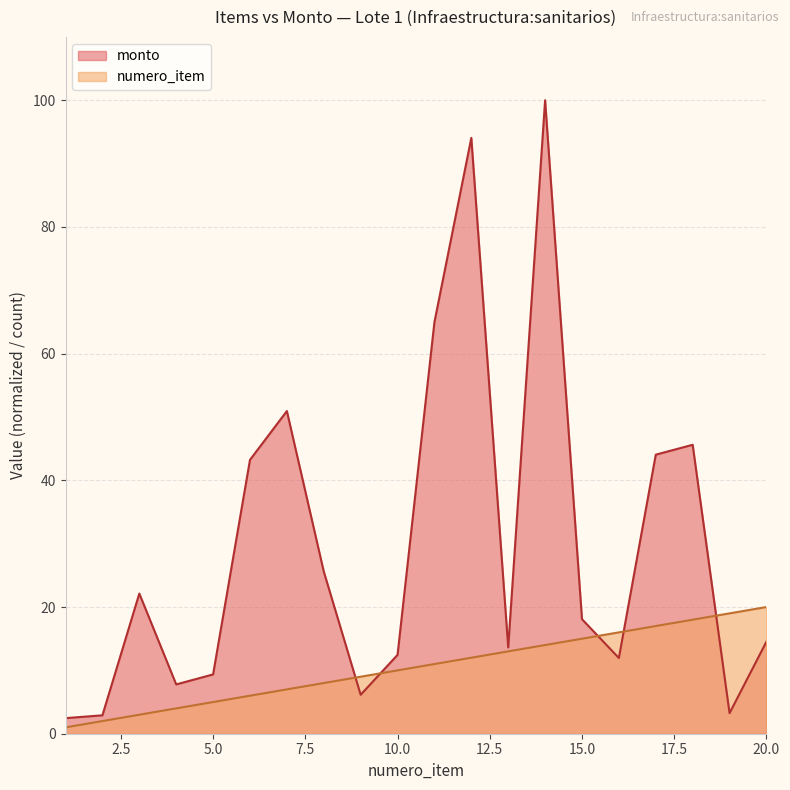

Between 2 and 12, which is larger?

12